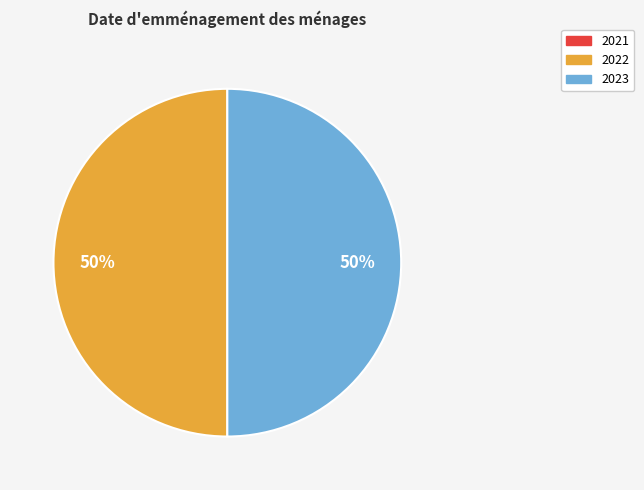

How many slices are in this pie chart?

2